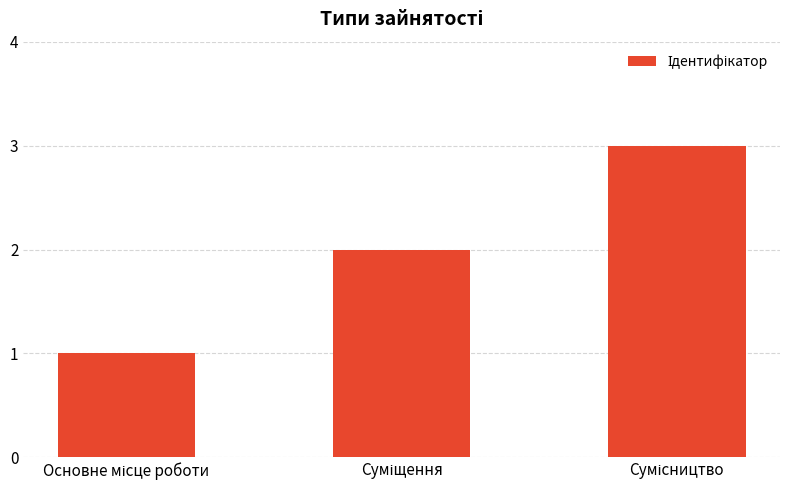

What is the value of the 2nd bar from the left?

2